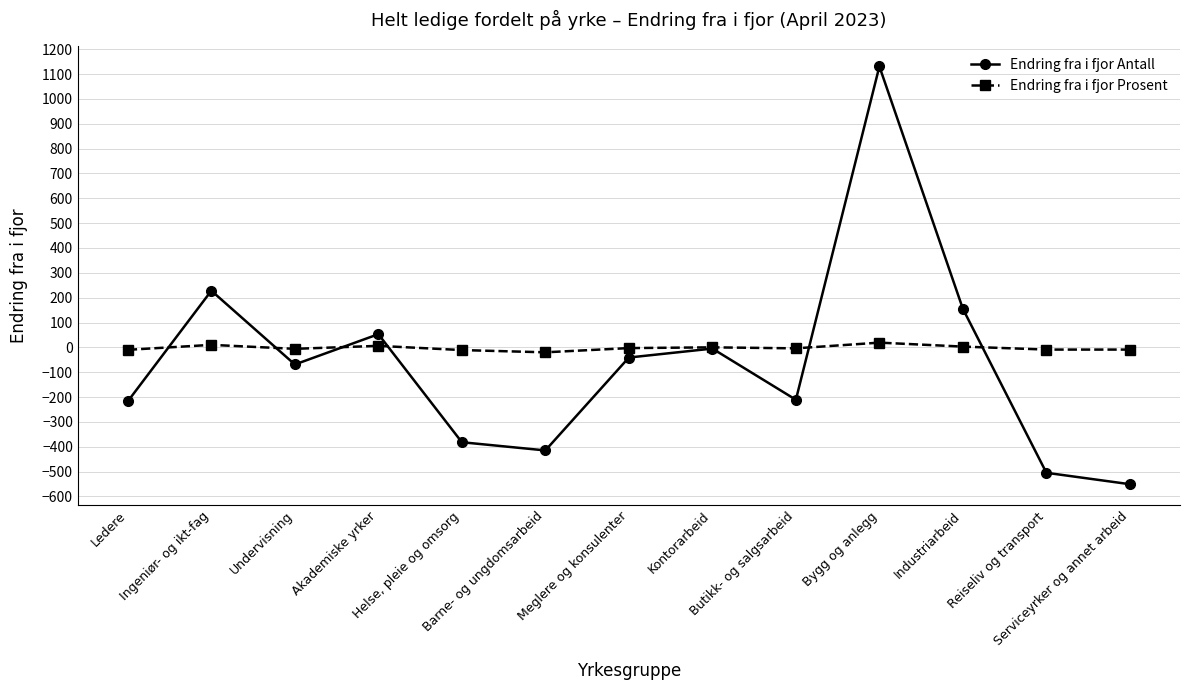

Which series has the widest spread of values?

Endring fra i fjor Antall